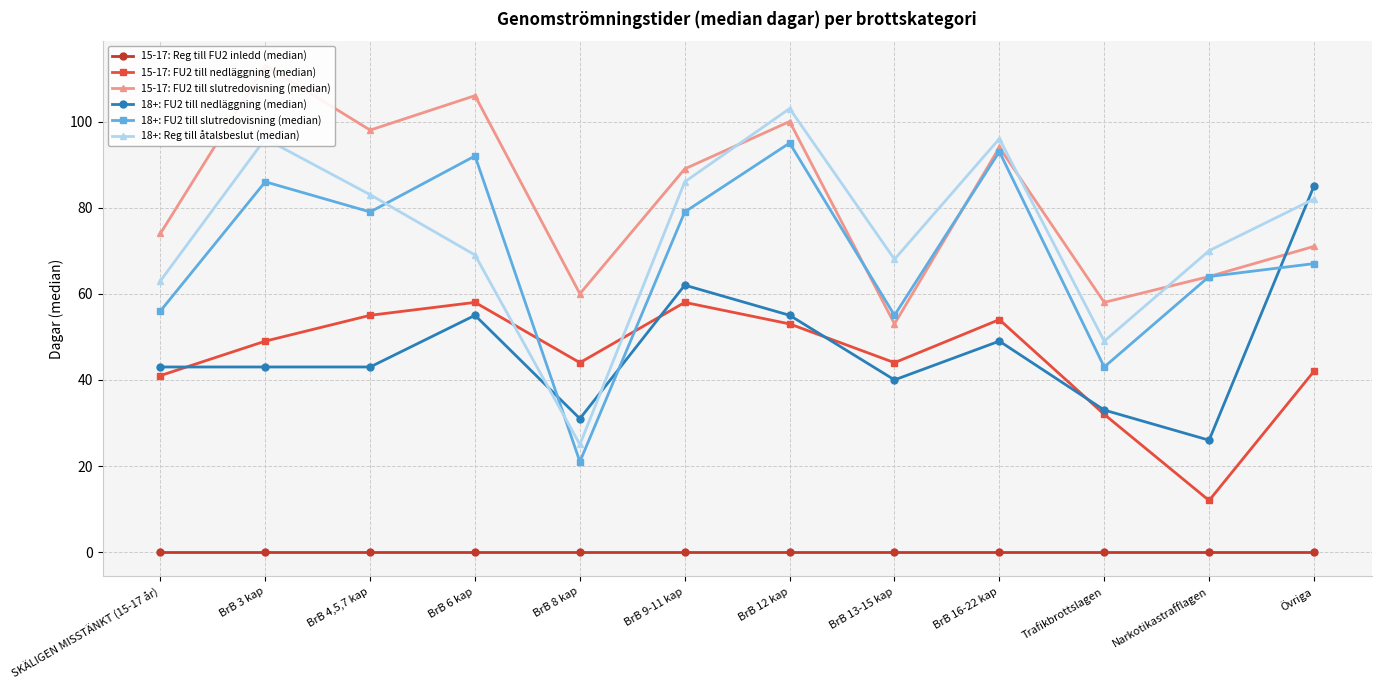

What is the difference between the second highest and second lowest values in the 15-17: FU2 till nedläggning (median) series?

26